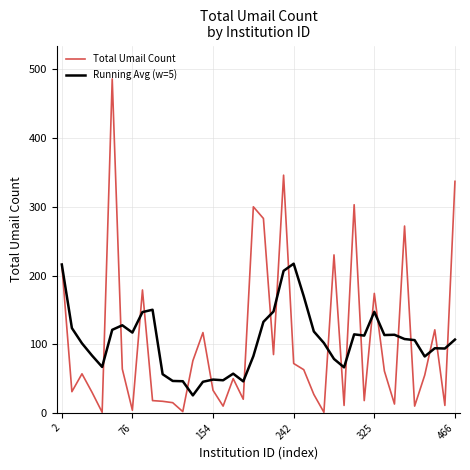

Rank the series by their maximum value, from highest to lowest.

Total Umail Count, Running Avg (w=5)